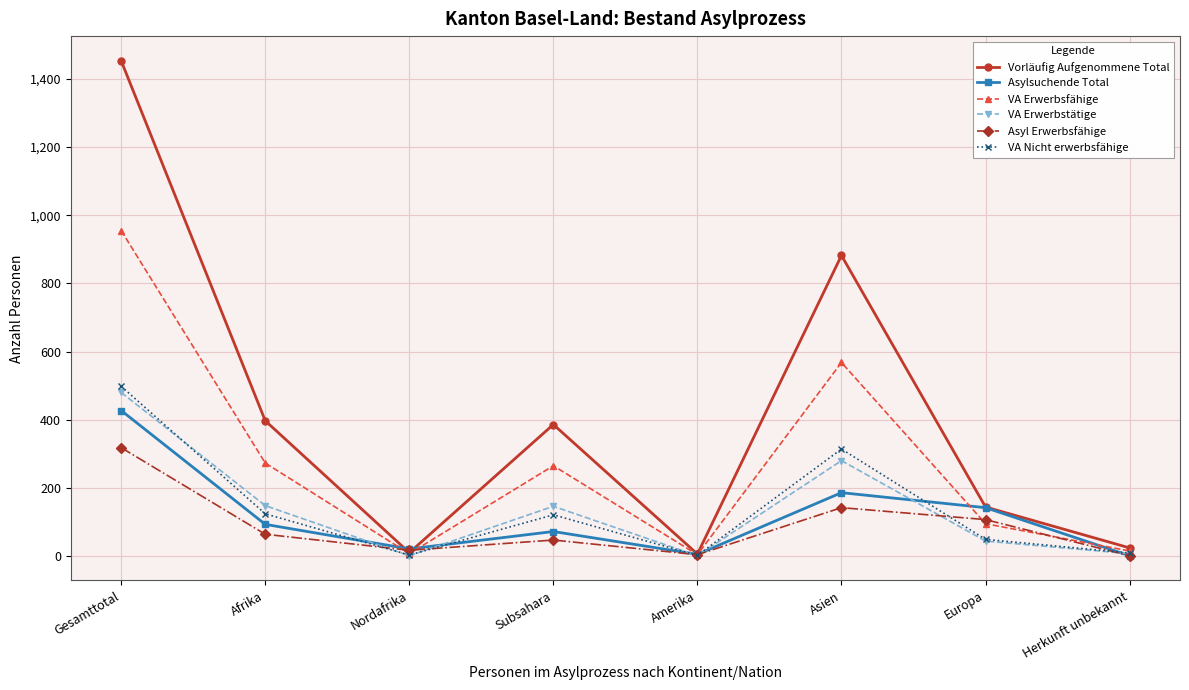

What is the total value across all series at Amerika?

22